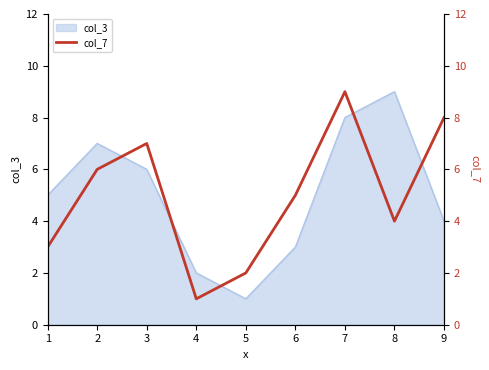

True or false: col_3 has a value of 4 at 9.

True